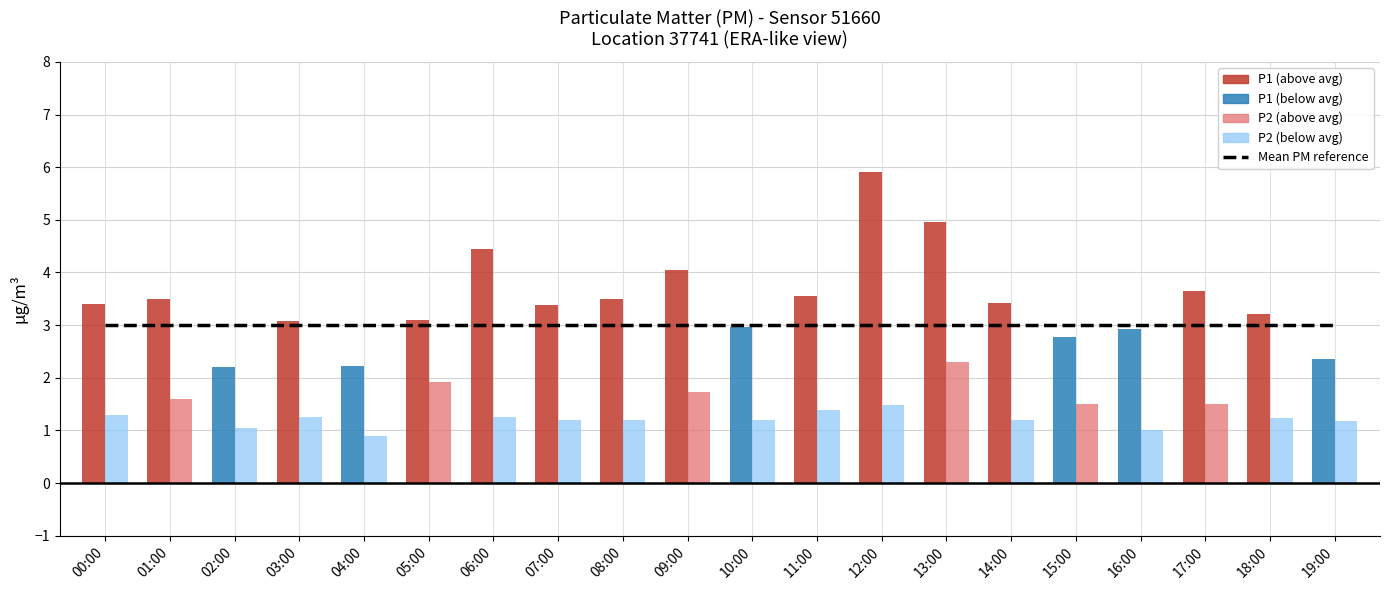

Which label corresponds to the largest value in the chart?

12:00